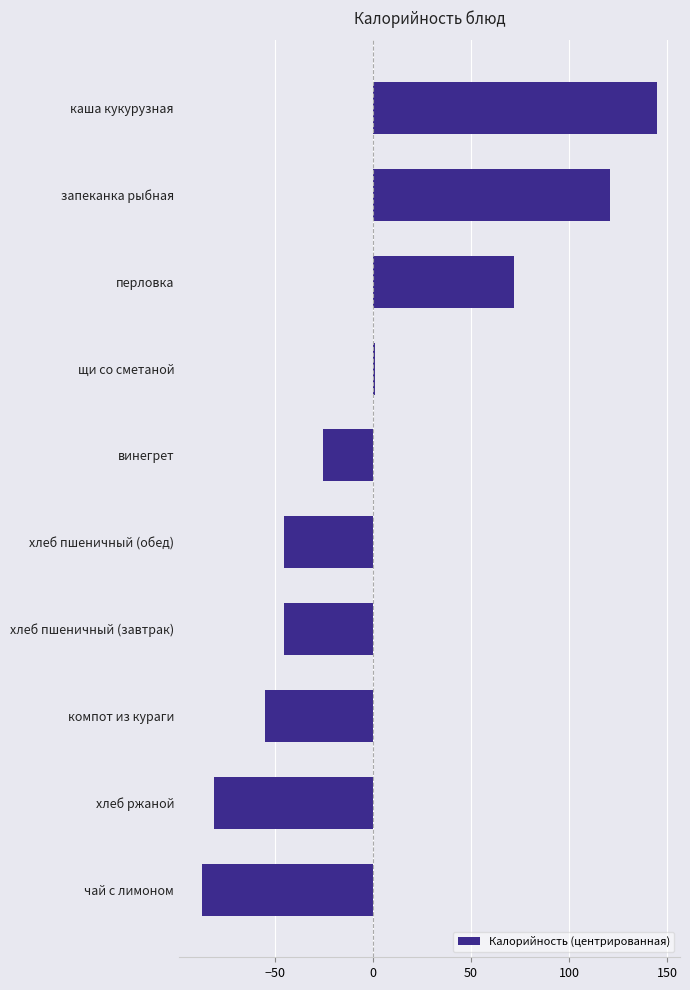

What is the minimum value shown in the chart?

-87.1